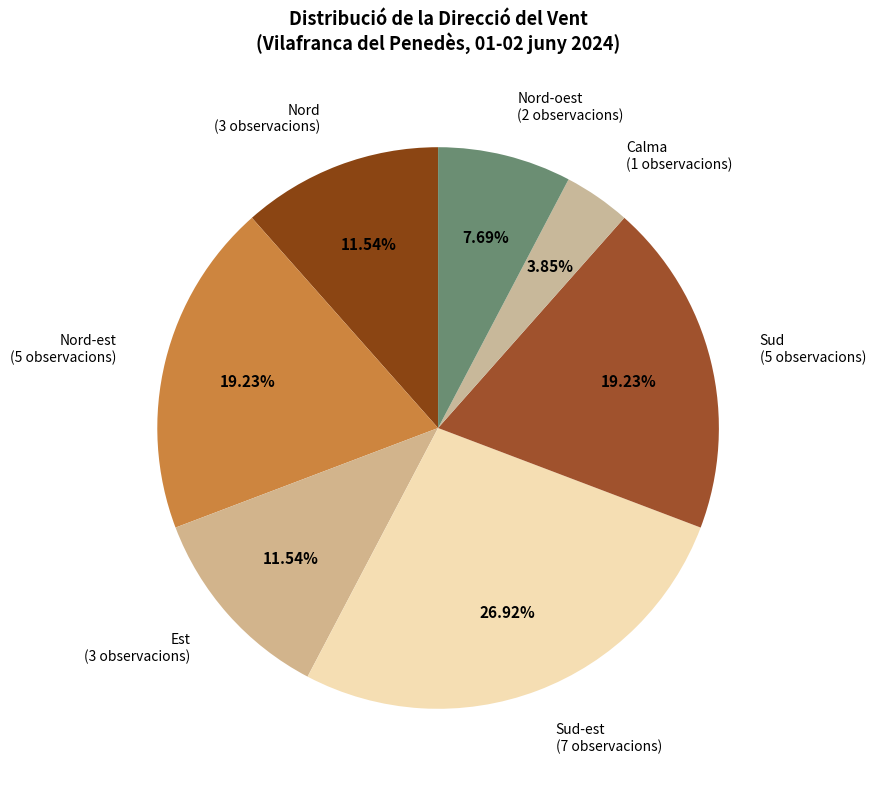

Count the number of slices in the pie.

7